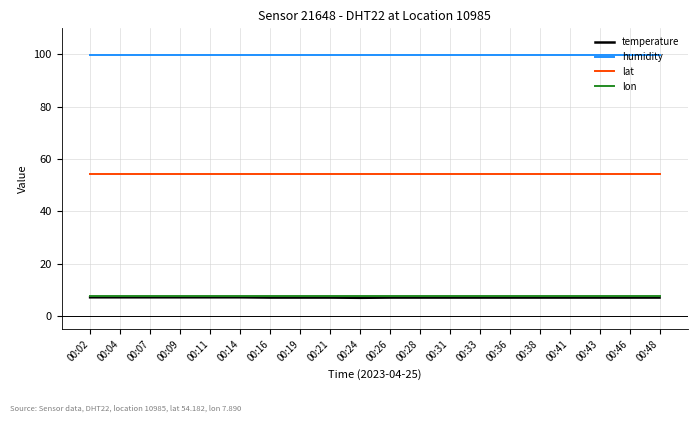

How many lines are shown in the chart?

4